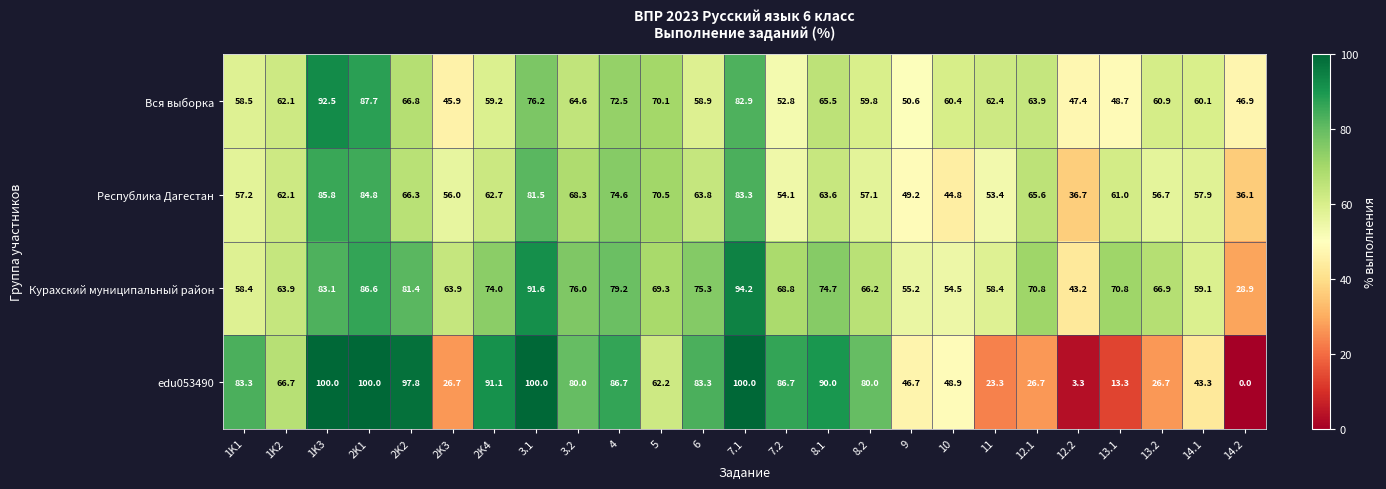

Where is Вся выборка nearest to the value 69?

5